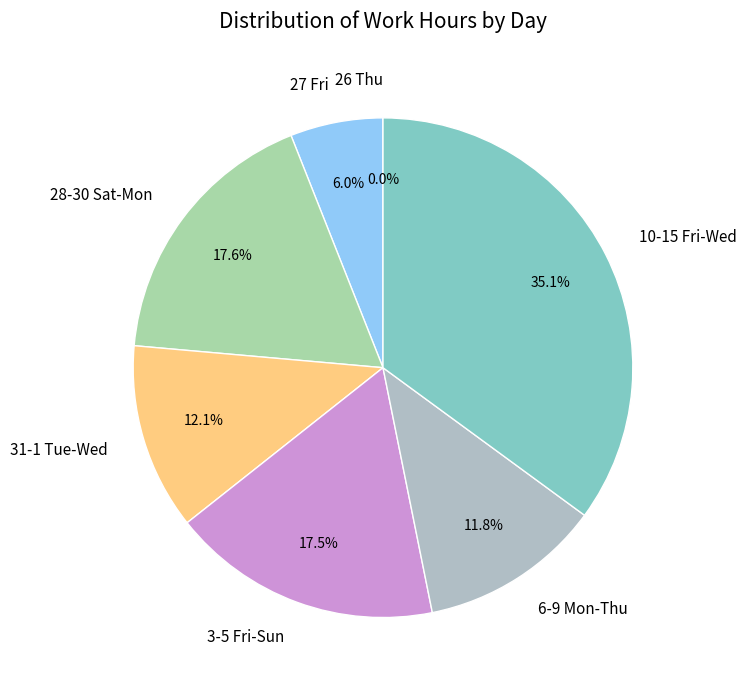

What percentage is NOT represented by 10-15 Fri-Wed?

64.9%